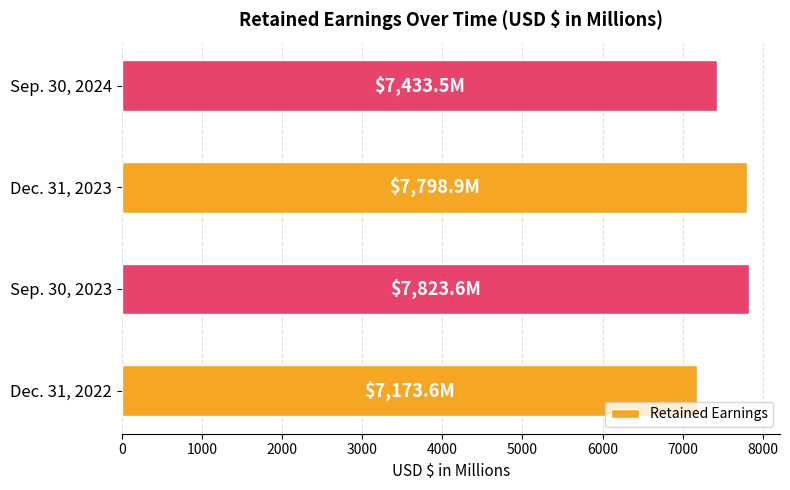

True or false: the data shows 2178.9 at Sep. 30, 2023.

False